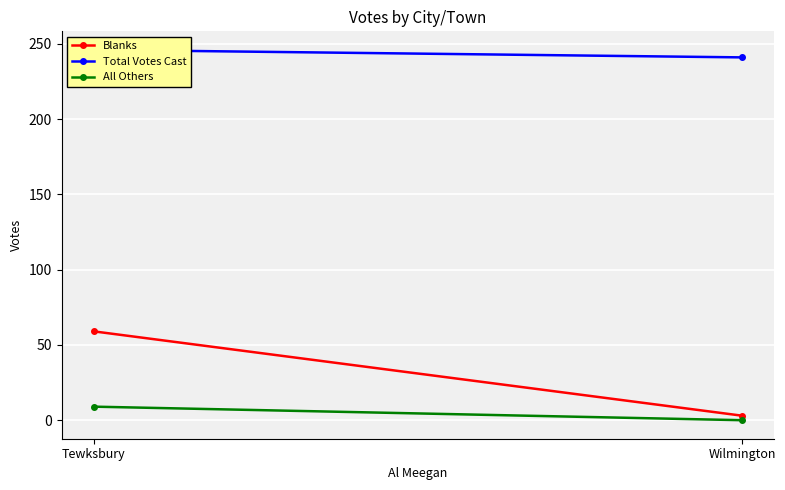

What is the label of the 1st point from the left?

Tewksbury